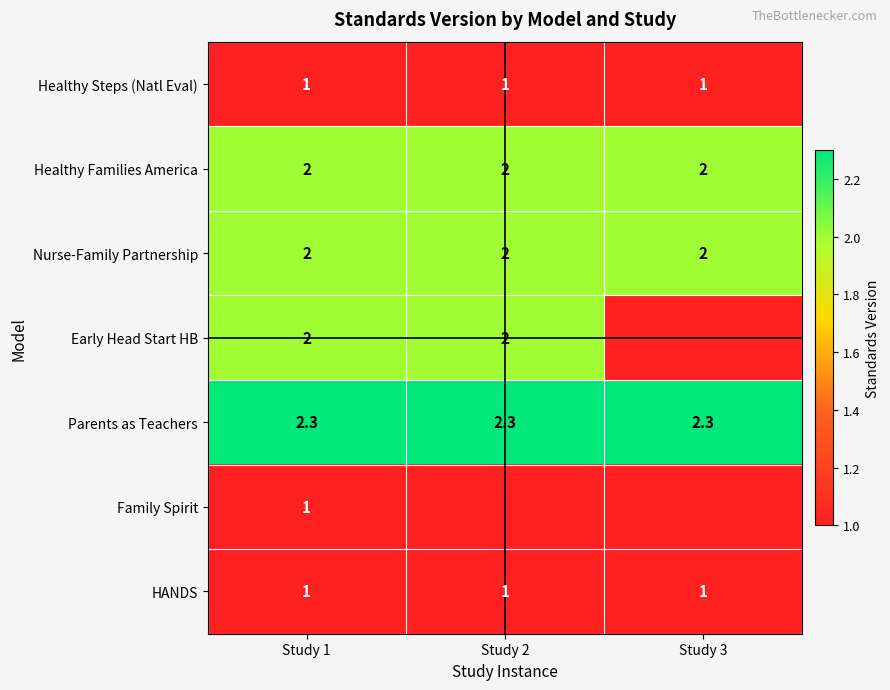

What is the spread (max minus min) of values at Study 1?

1.3